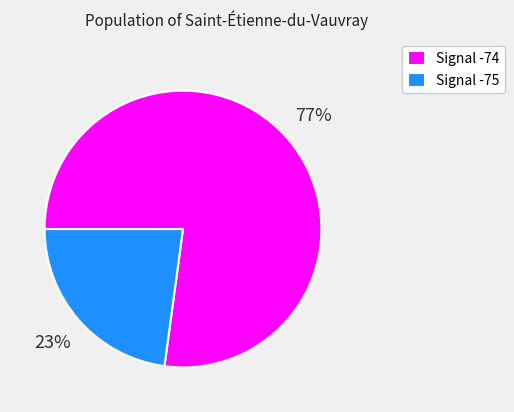

What percentage is the Signal -74 slice, to the nearest percent?

77%